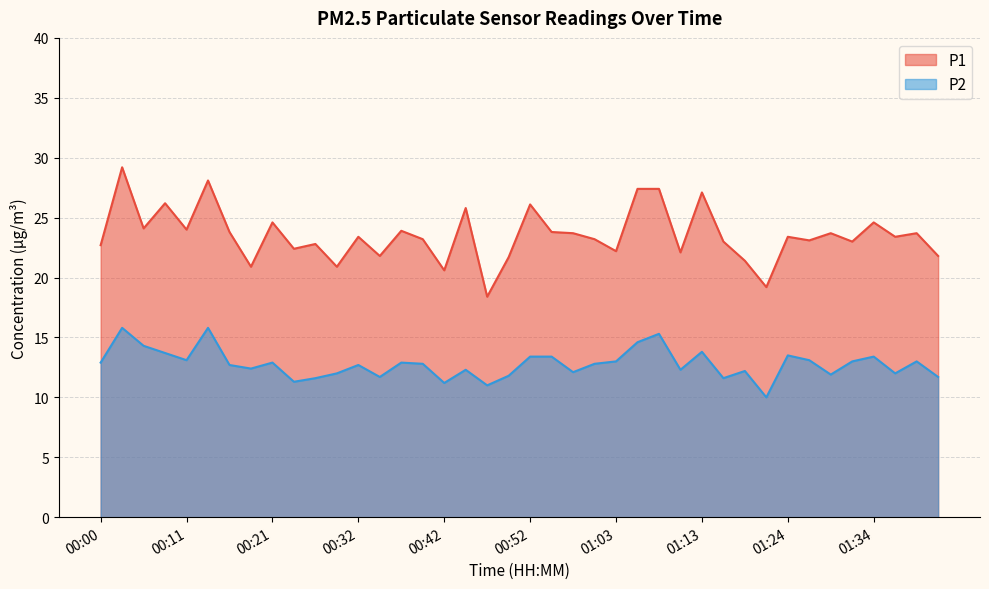

True or false: P1 and P2 intersect in this chart.

False